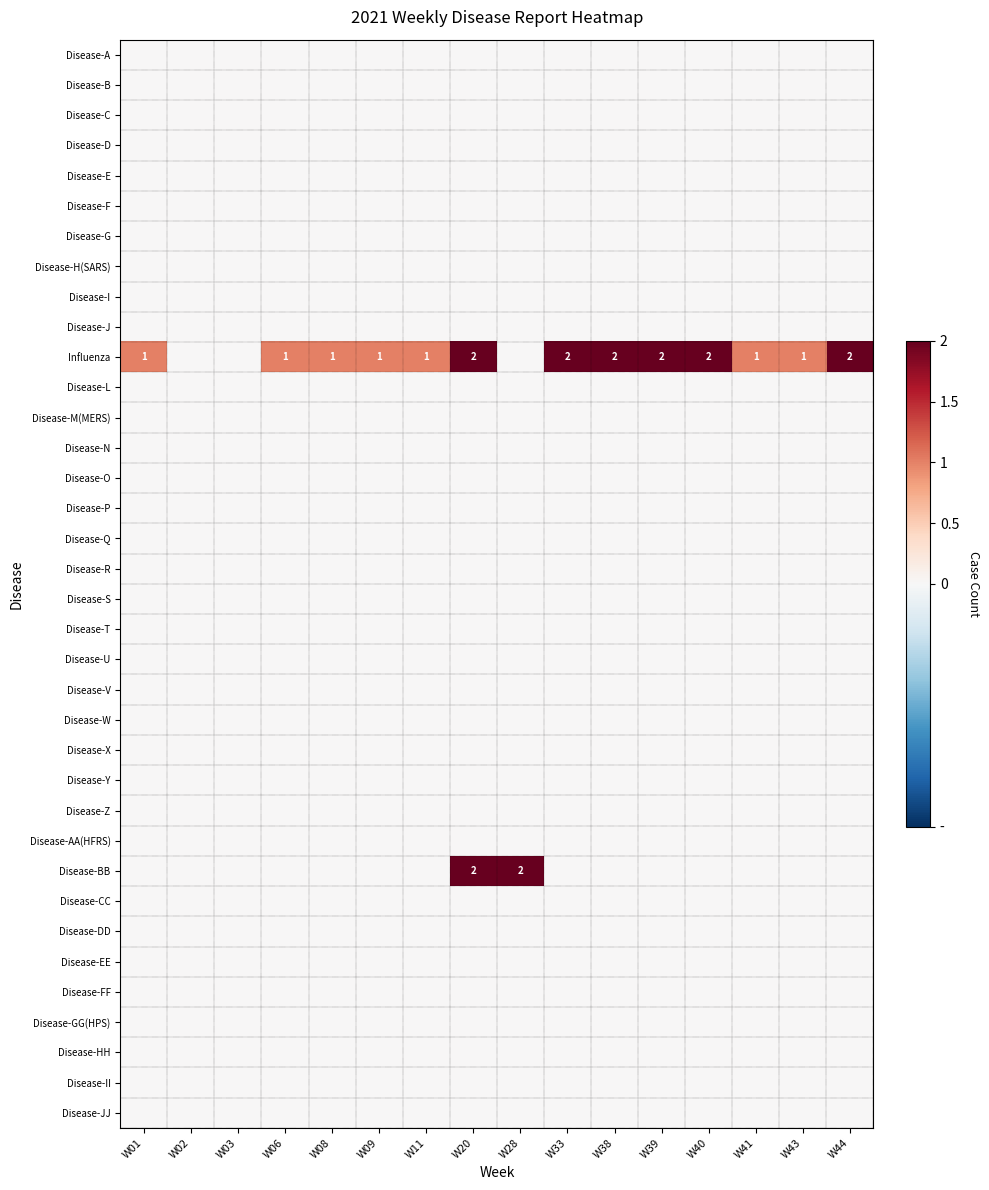

How many series are shown in this chart?

36